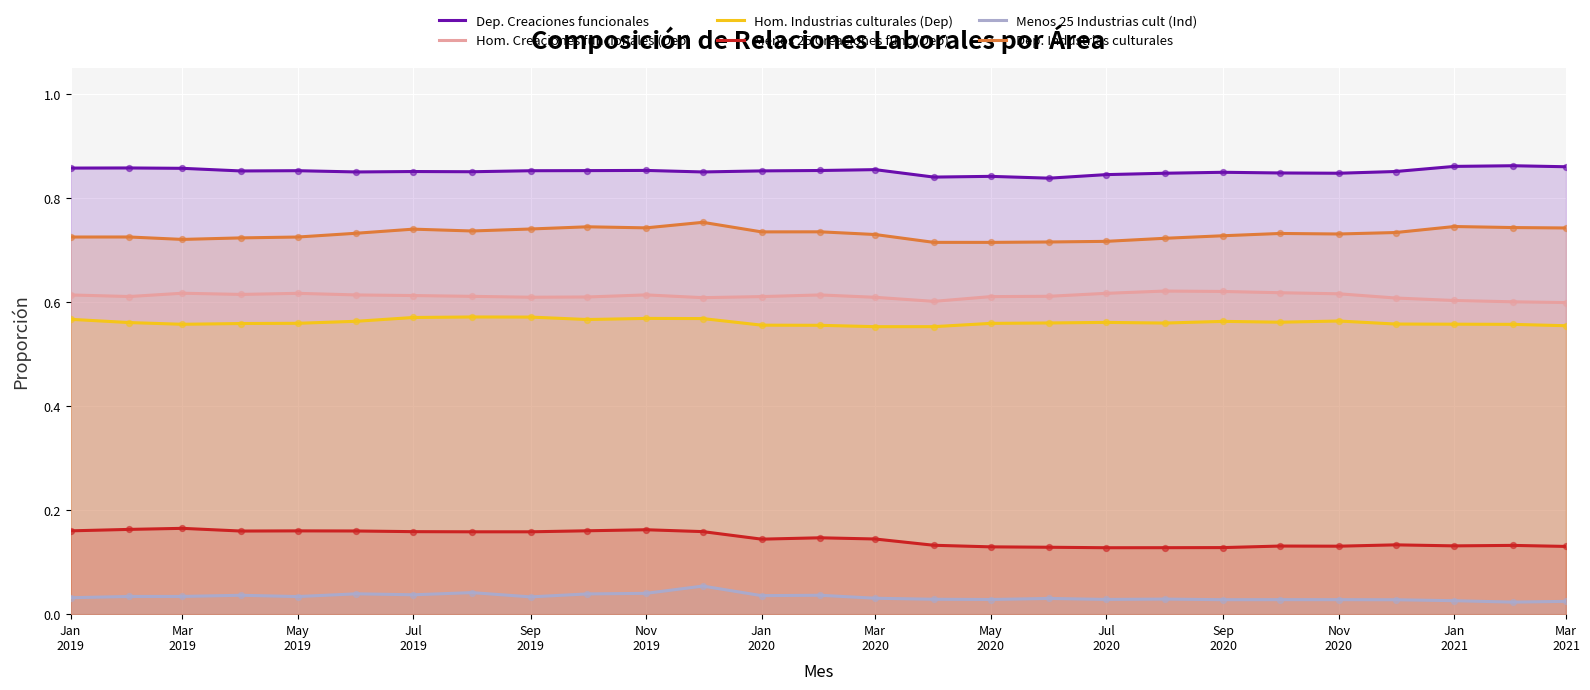

True or false: Hom. Industrias culturales (Dep) and Dep. Industrias culturales cross at least once.

False